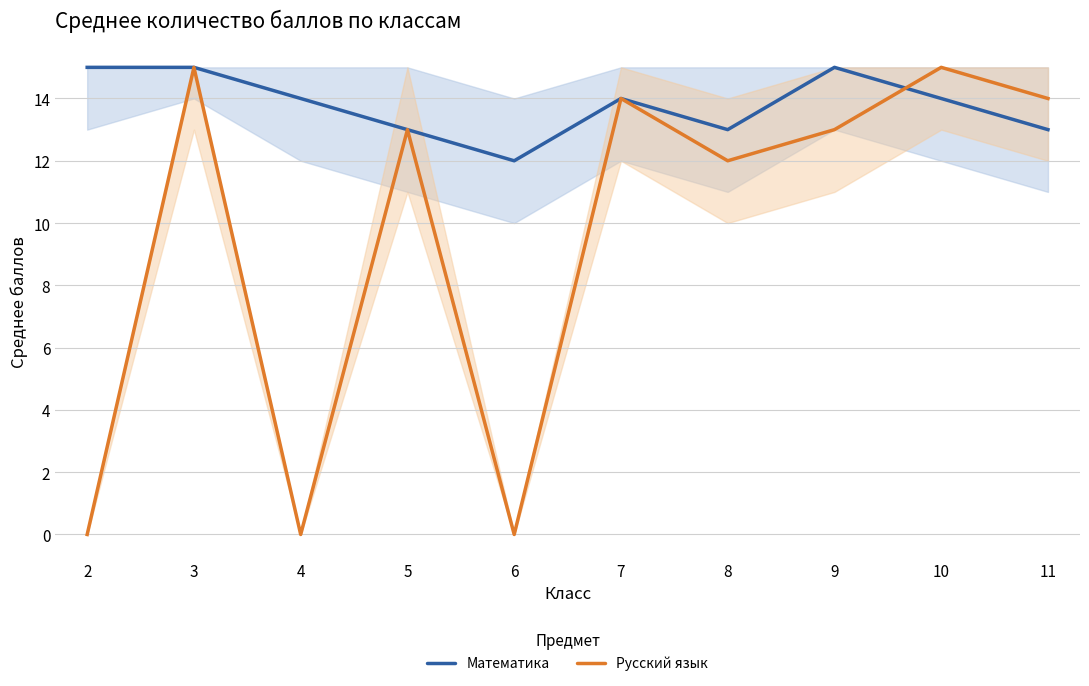

How many data points in Русский язык are above 13?

4